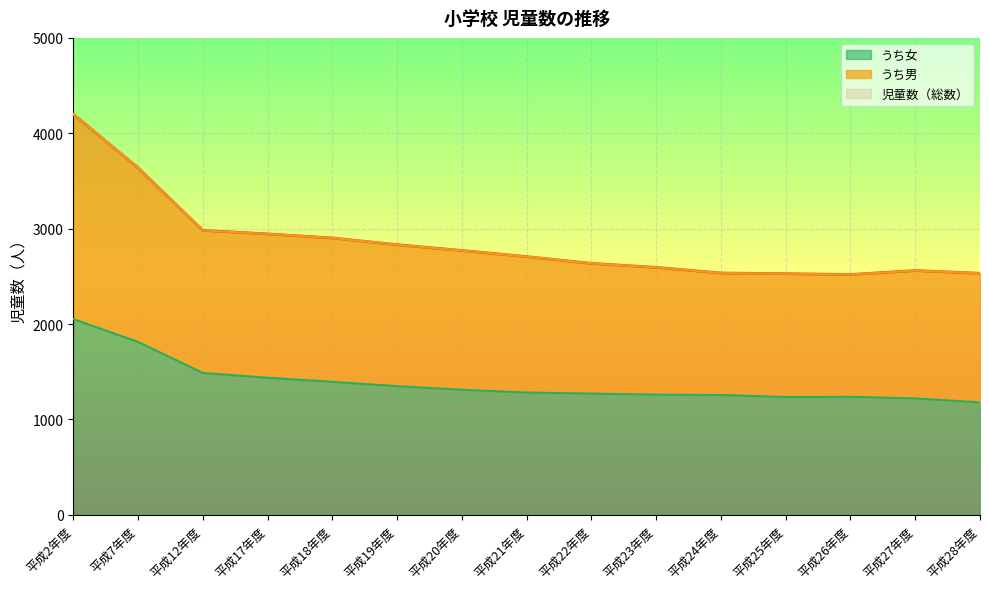

What is the maximum value for うち女?

2052